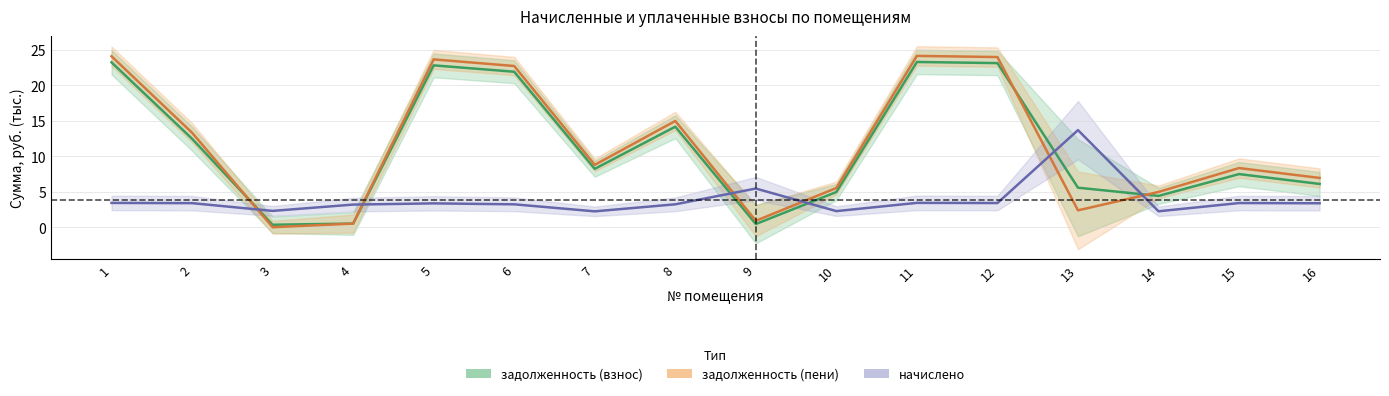

At which label does задолженность (пени) reach its minimum?

3